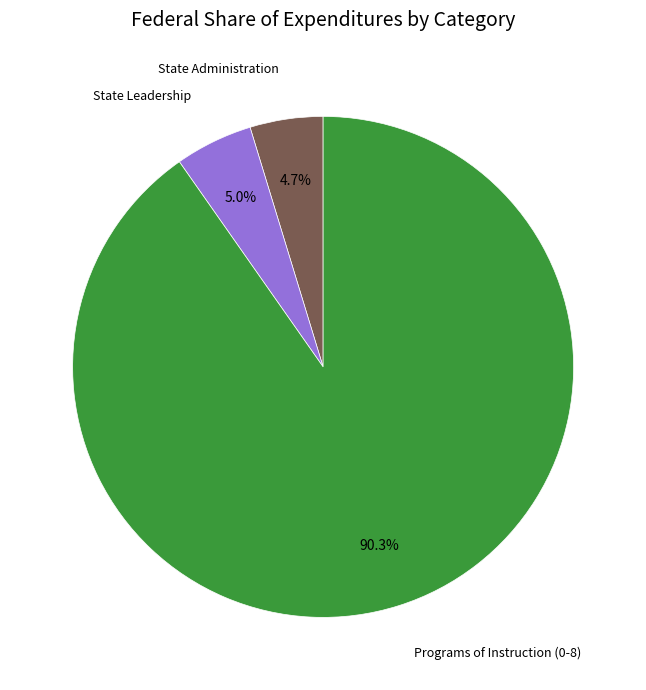

Does any single category account for the majority?

Yes